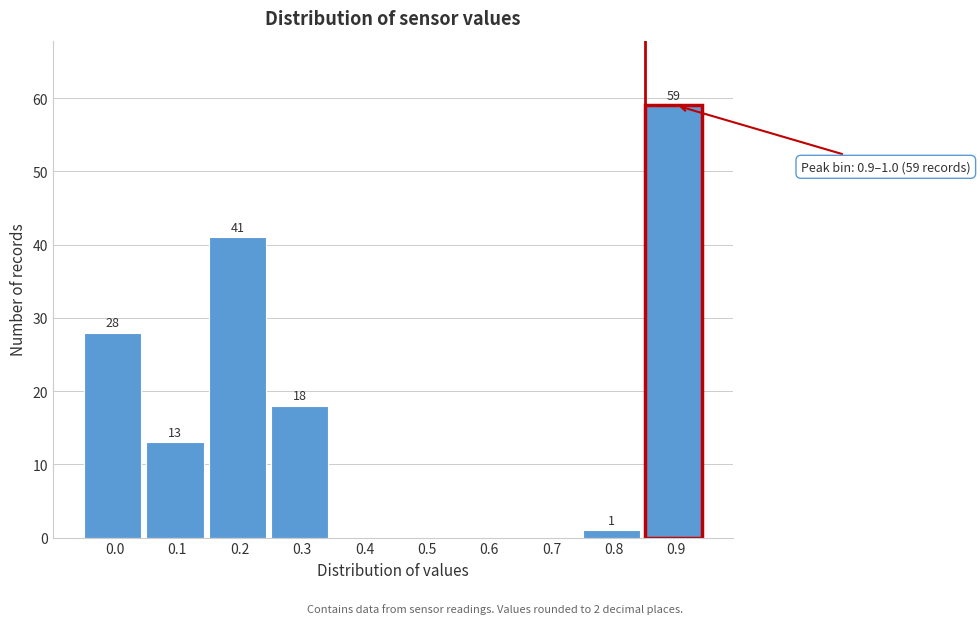

Reading left to right, extract all data points from this chart.

0.0=28	0.1=13	0.2=41	0.3=18	0.4=0	0.5=0	0.6=0	0.7=0	0.8=1	0.9=59